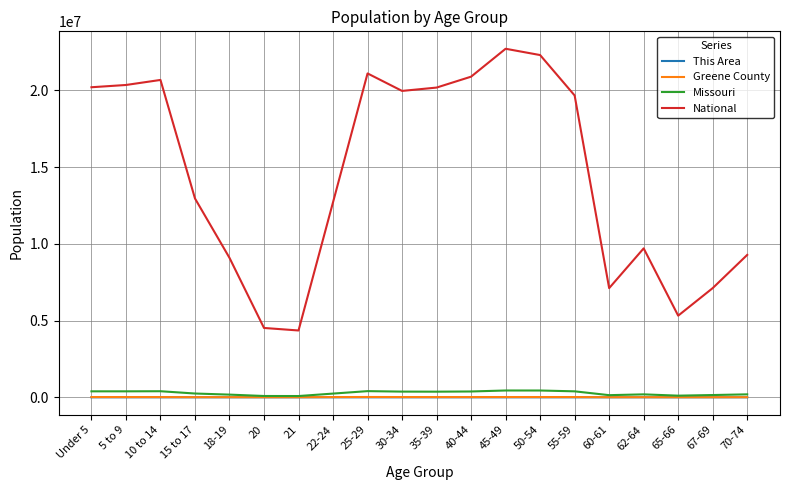

True or false: National and Missouri intersect in this chart.

False